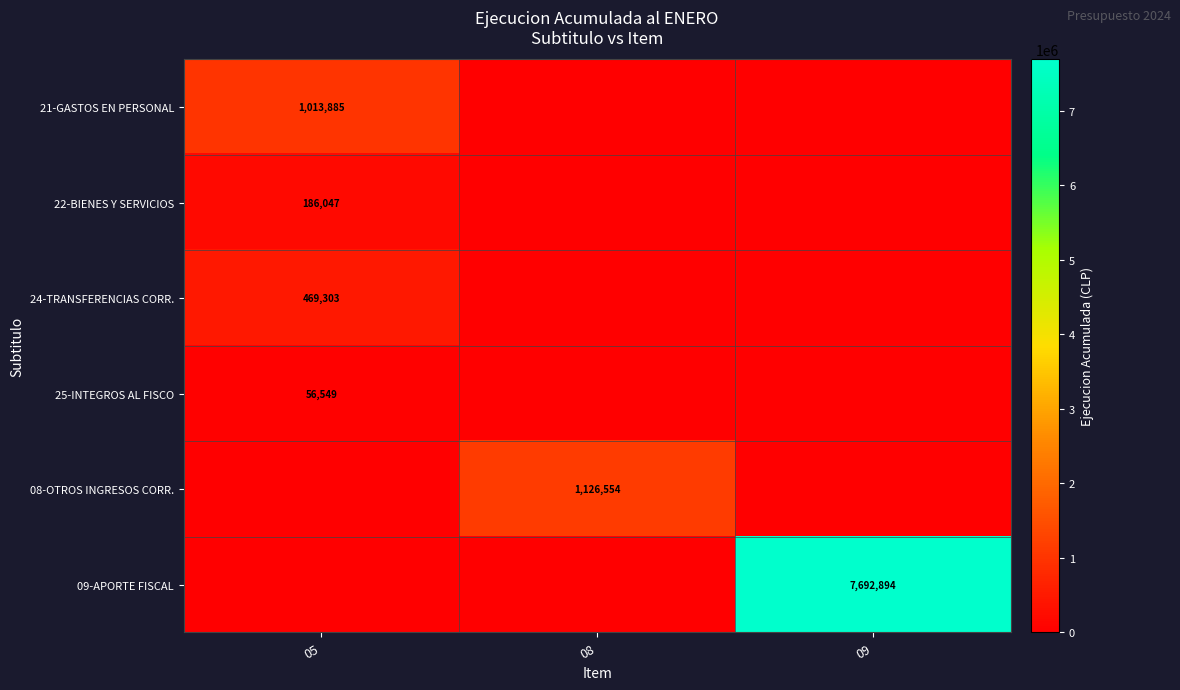

True or false: 24-TRANSFERENCIAS CORR. has a value of 469303 at 05.

True